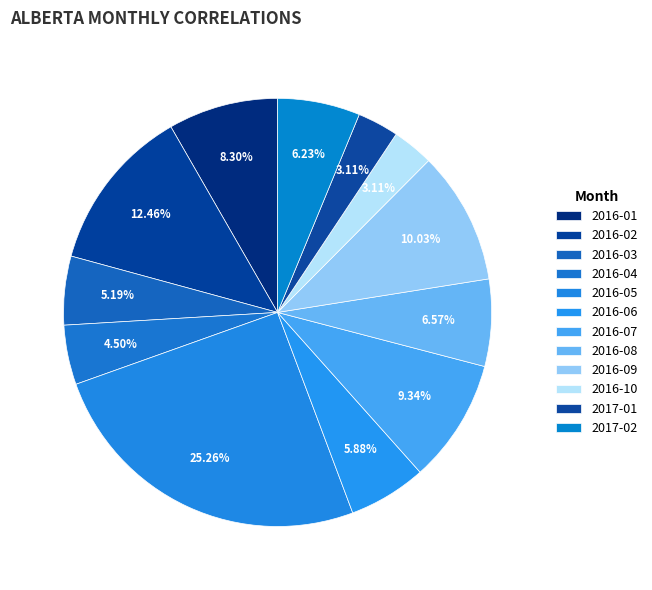

How many segments does this pie chart have?

12